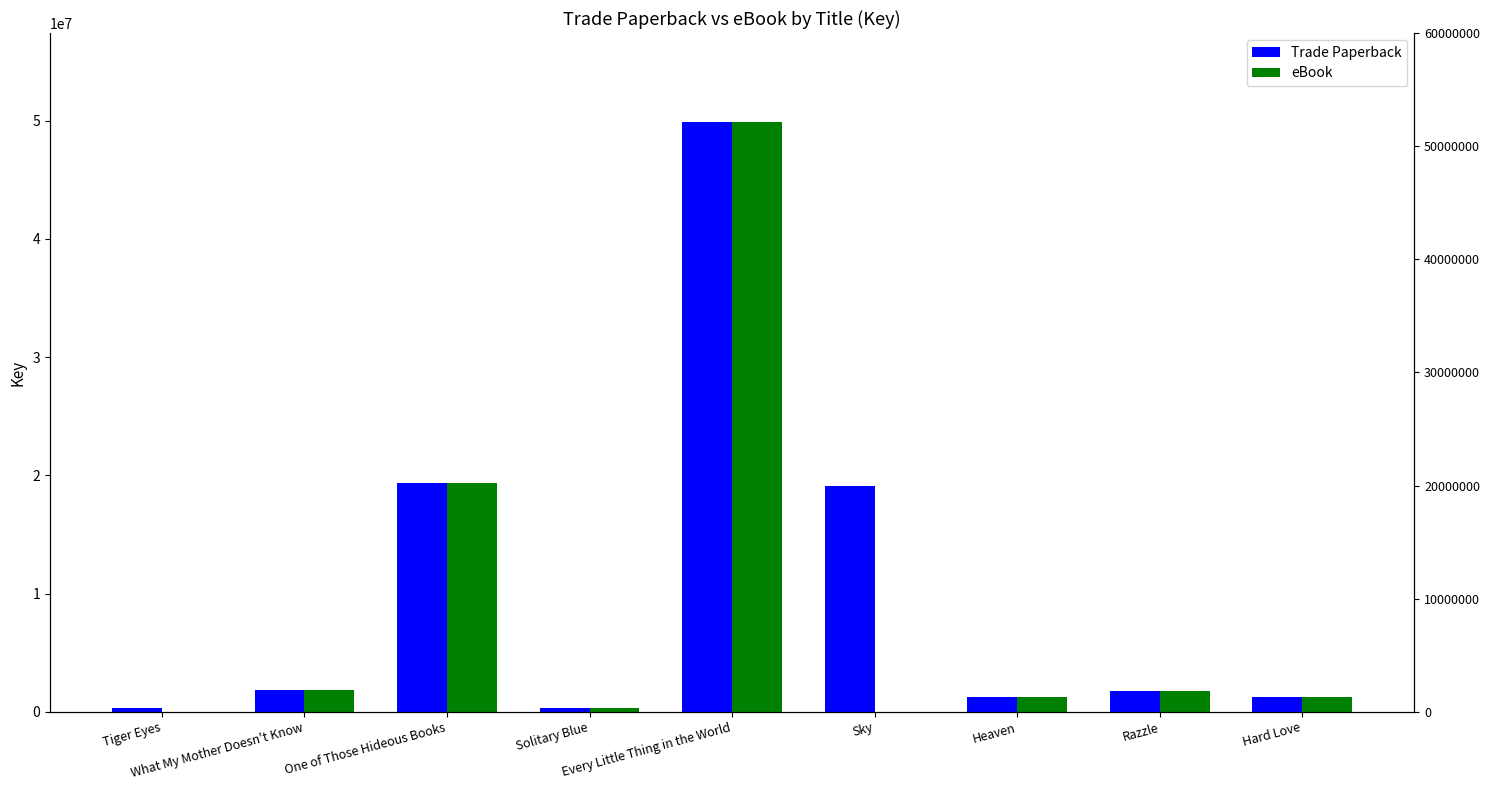

Is it true that eBook equals 49936523 at Every Little Thing in the World?

True